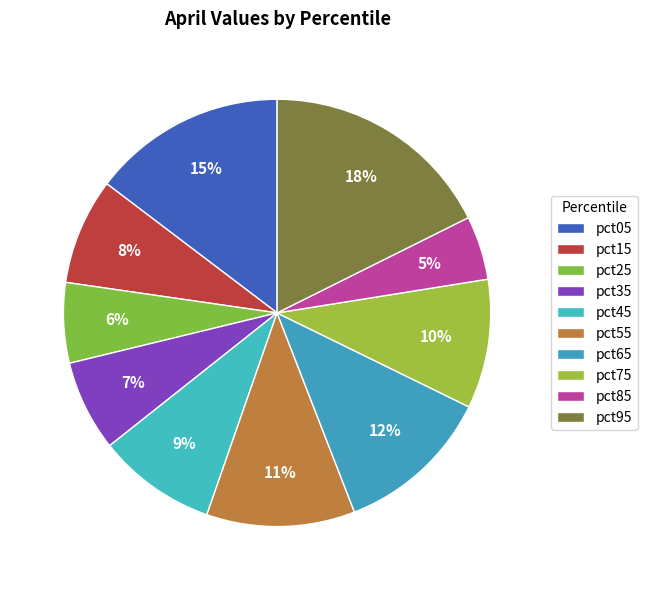

True or false: pct45 accounts for 2% of the total.

False